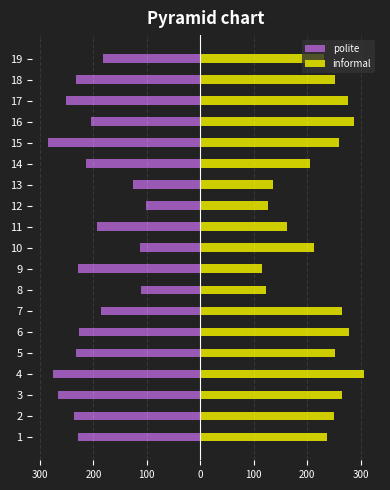

At how many categories does at least one series exceed 106?

19